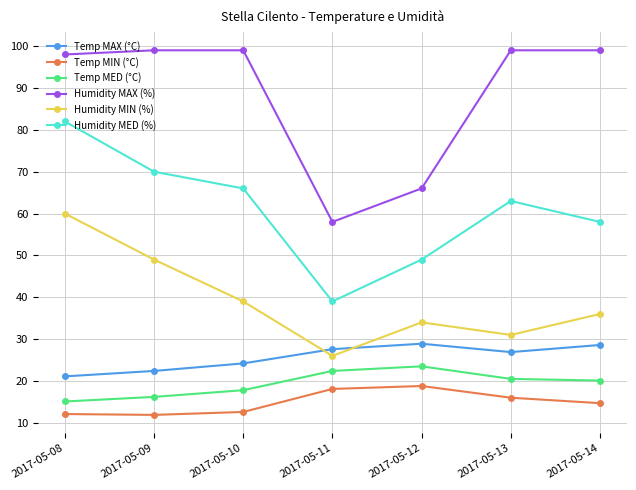

Where is the first local minimum for Humidity MIN (%)?

2017-05-11